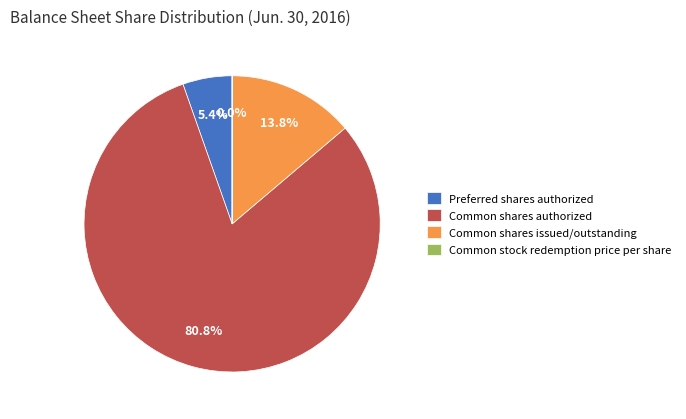

What is the ratio of the value at Common shares issued/outstanding to the value at Preferred shares authorized?

2.6